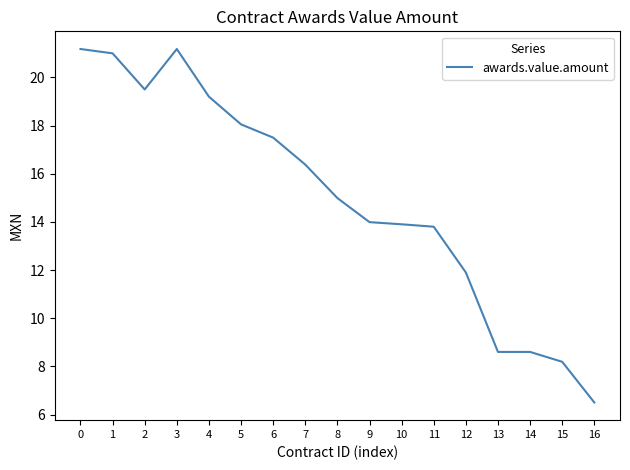

Reading right to left, transcribe all the data shown in this chart.

6.5	8.2	8.6	8.6	11.9	13.8	13.9	14.0	15.0	16.4	17.5	18.1	19.2	21.2	19.5	21.0	21.2